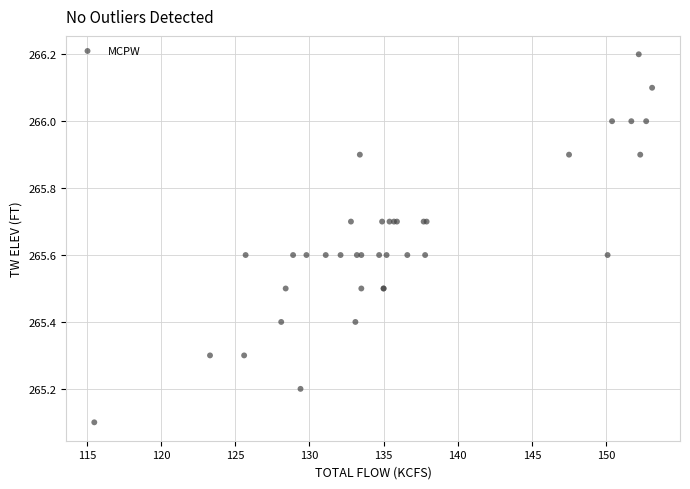

What Y value in the scatter plot is closest to 265?

265.1